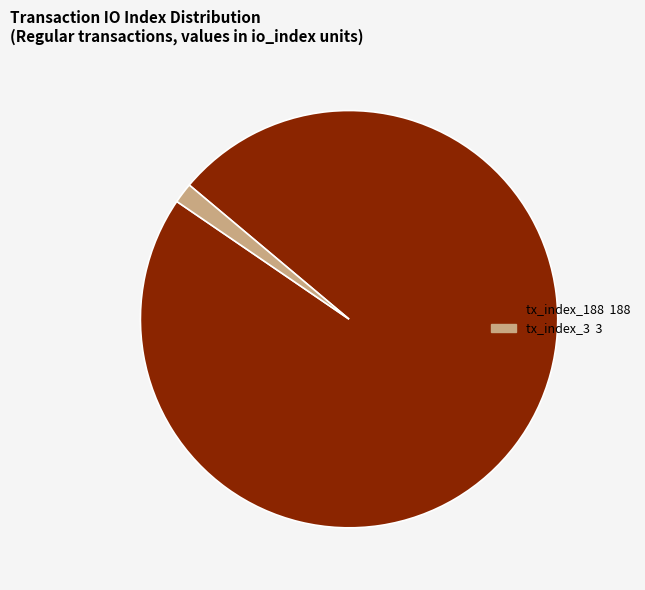

Does tx_index_3 represent more than half of the total?

No